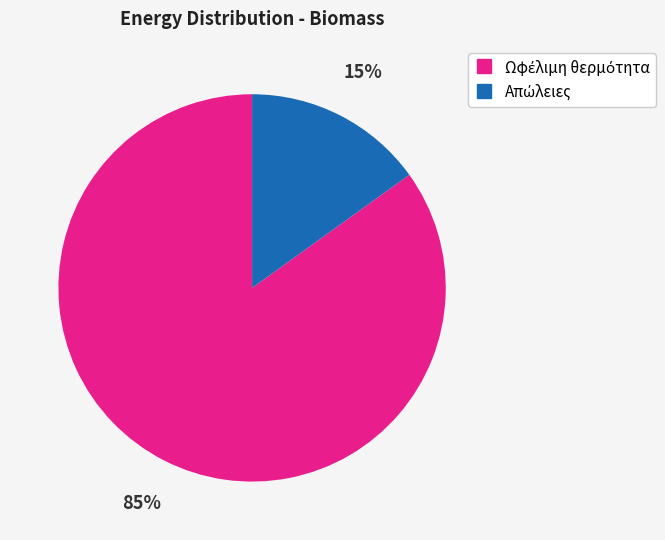

To the nearest percent, what is the difference between the largest and smallest slice percentages?

70%